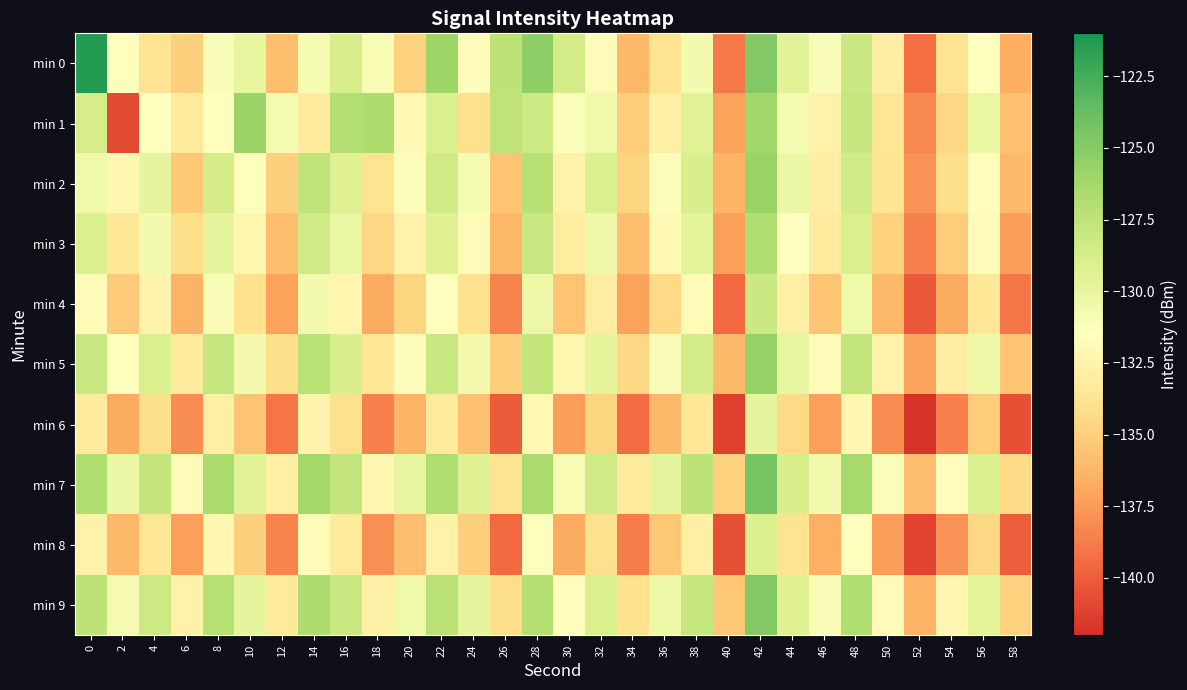

At 46, list the series in order from largest to smallest.

min 7, min 9, min 0, min 5, min 1, min 2, min 3, min 4, min 8, min 6